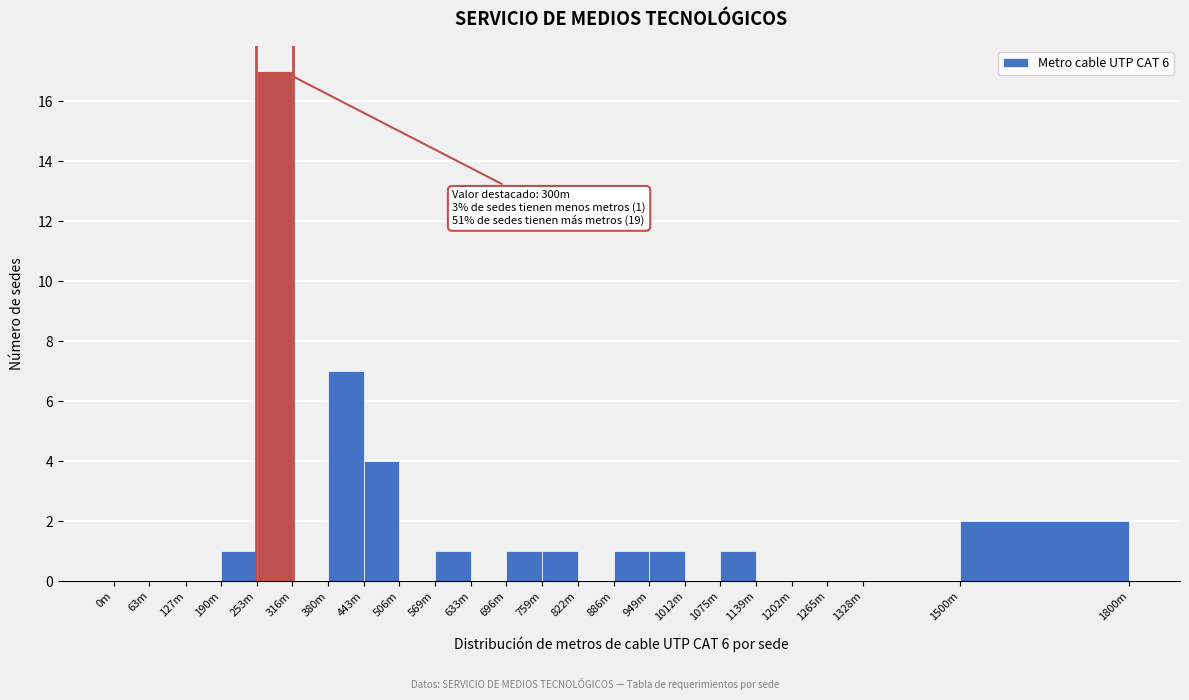

Reading left to right, transcribe all the data shown in this chart.

0m=0	63m=0	127m=0	190m=1	253m=17	316m=0	380m=7	443m=4	506m=0	569m=1	633m=0	696m=1	759m=1	822m=0	886m=1	949m=1	1012m=0	1075m=1	1139m=0	1202m=0	1265m=0	1328m=0	1500m=2